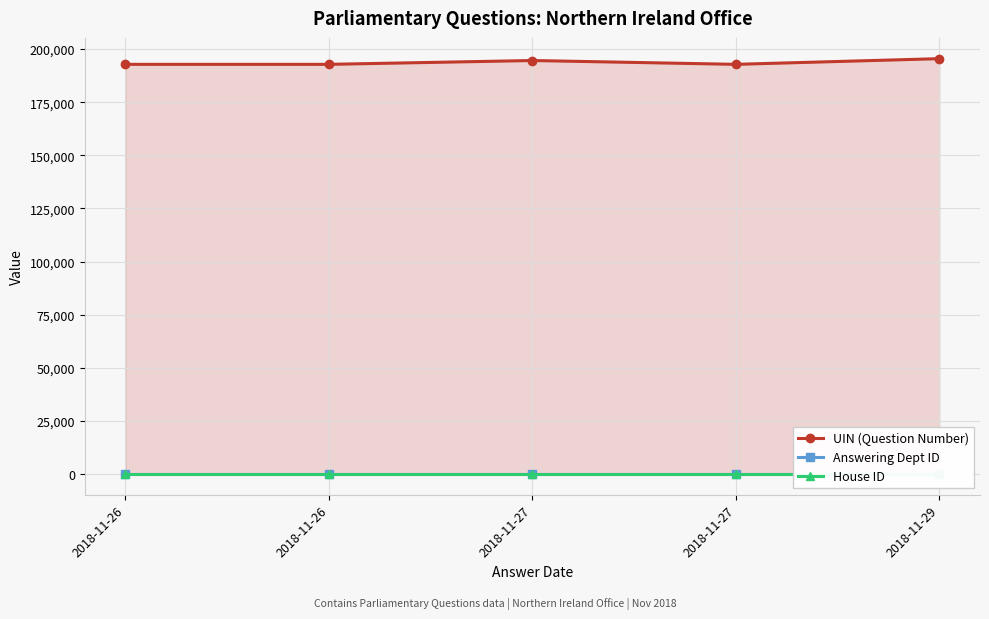

The UIN (Question Number) series shows 192816 at 2018-11-27. True or false?

True